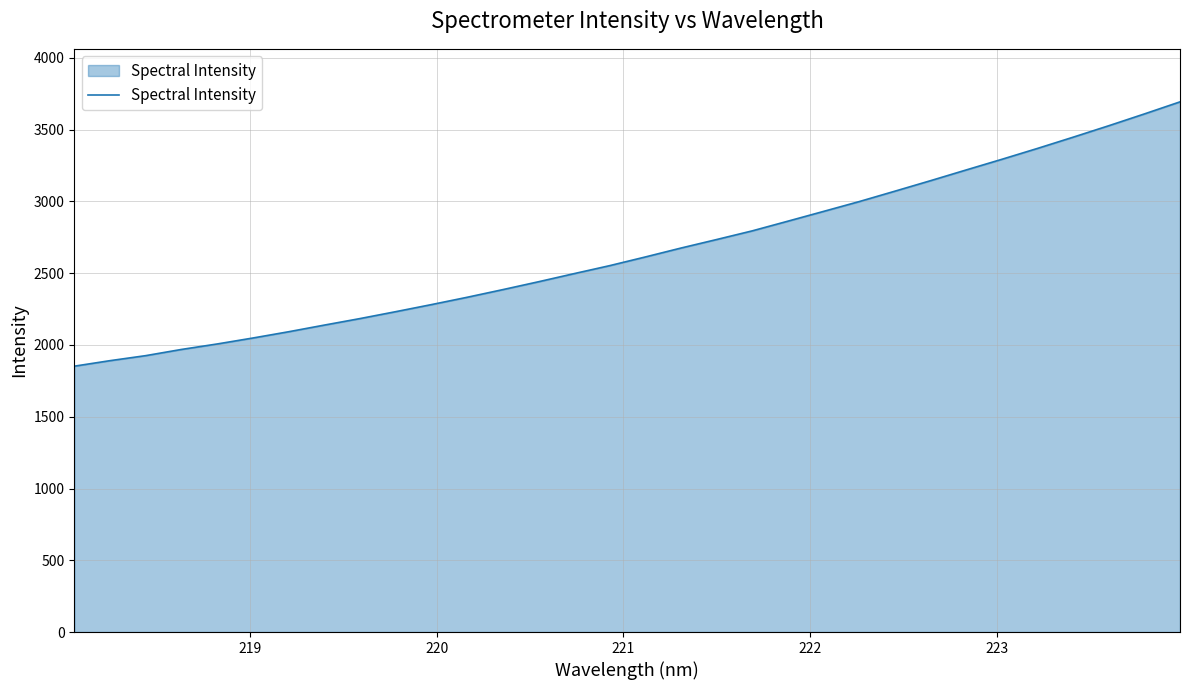

What is the minimum value shown in the chart?

1852.2